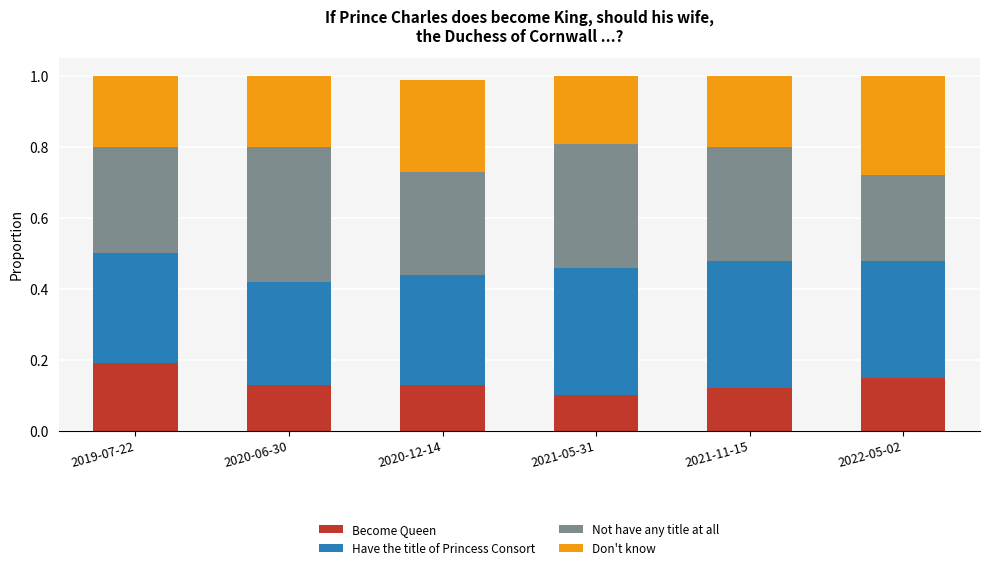

Count the number of categories in the chart.

6